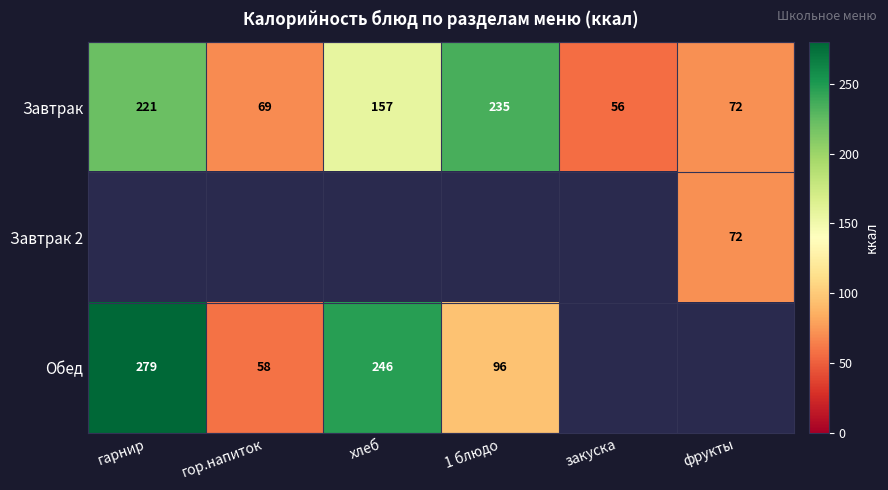

Is the value of Завтрак at хлеб greater than the value of Обед at хлеб?

No